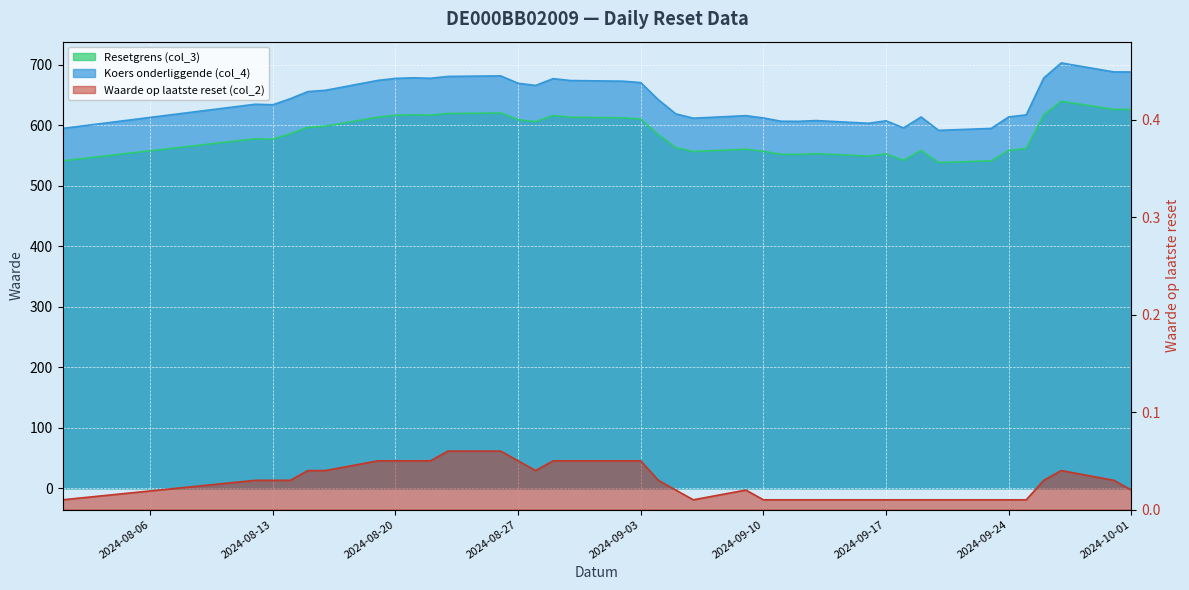

How many lines are shown in the chart?

3